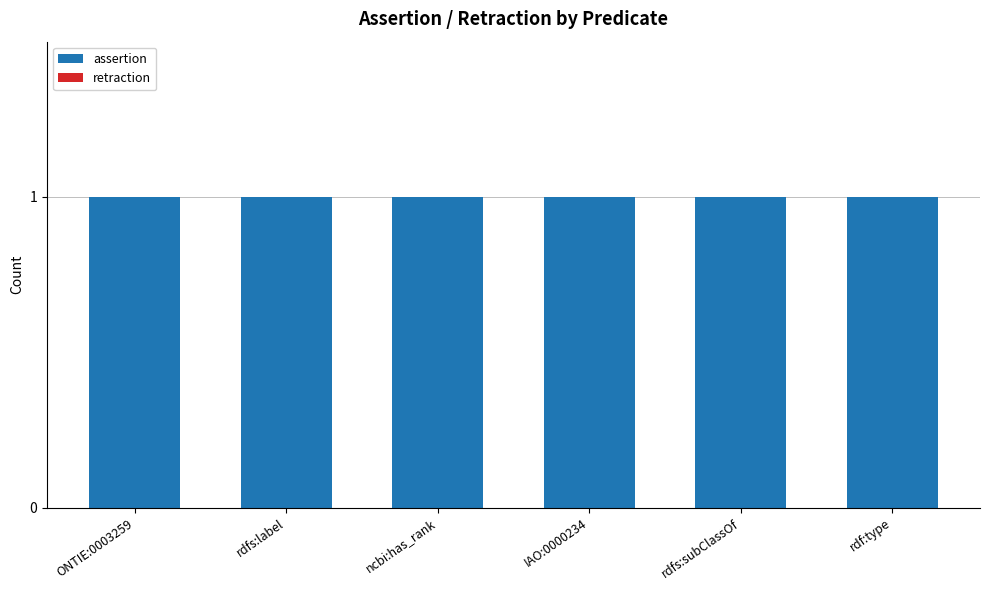

Reading left to right, list all the values displayed in this chart.

assertion: ONTIE:0003259=1	rdfs:label=1	ncbi:has_rank=1	IAO:0000234=1	rdfs:subClassOf=1	rdf:type=1
retraction: ONTIE:0003259=0	rdfs:label=0	ncbi:has_rank=0	IAO:0000234=0	rdfs:subClassOf=0	rdf:type=0